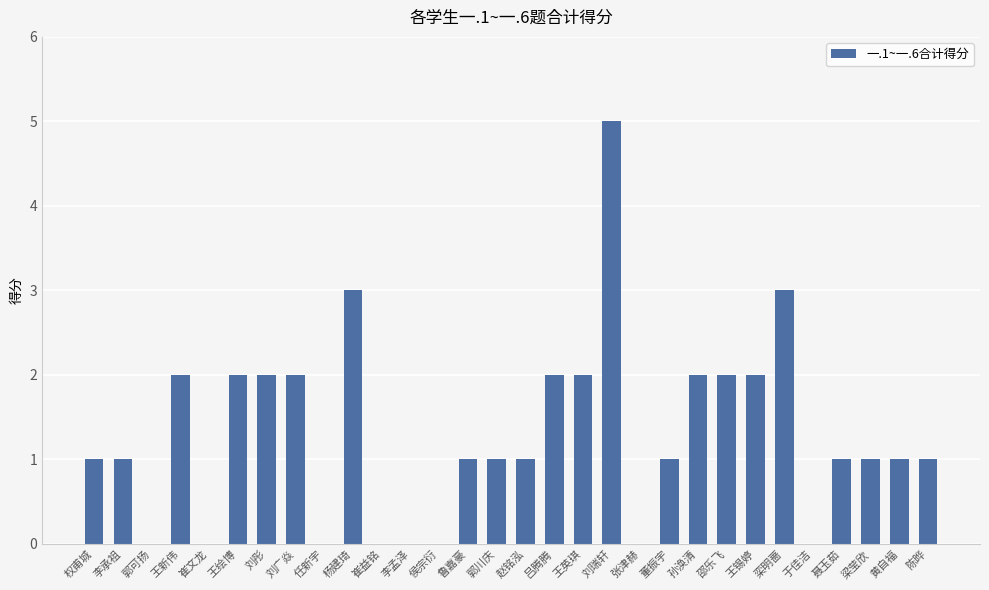

Reading left to right, extract all data points from this chart.

权甫城=1	李承祖=1	郭可扬=0	王新伟=2	崔文龙=0	王绘博=2	刘彤=2	刘广焱=2	任新宇=0	杨建琦=3	崔益铭=0	李孟泽=0	侯宗衍=0	鲁嘉豪=1	郭川庆=1	赵铭泓=1	吕腾腾=2	王英琪=2	刘瑞轩=5	张津赫=0	董振宇=1	孙涣清=2	邵乐飞=2	王锡婷=2	栾明蔷=3	于佳洁=0	聂玉茹=1	梁莹欣=1	黄自福=1	陈晔=1